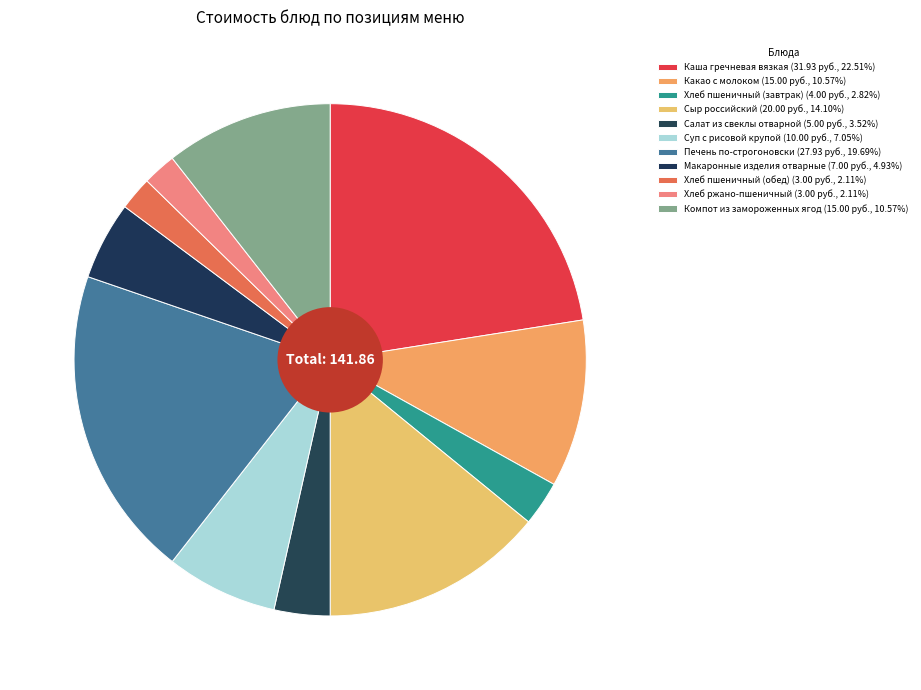

Count the number of slices in the pie.

11